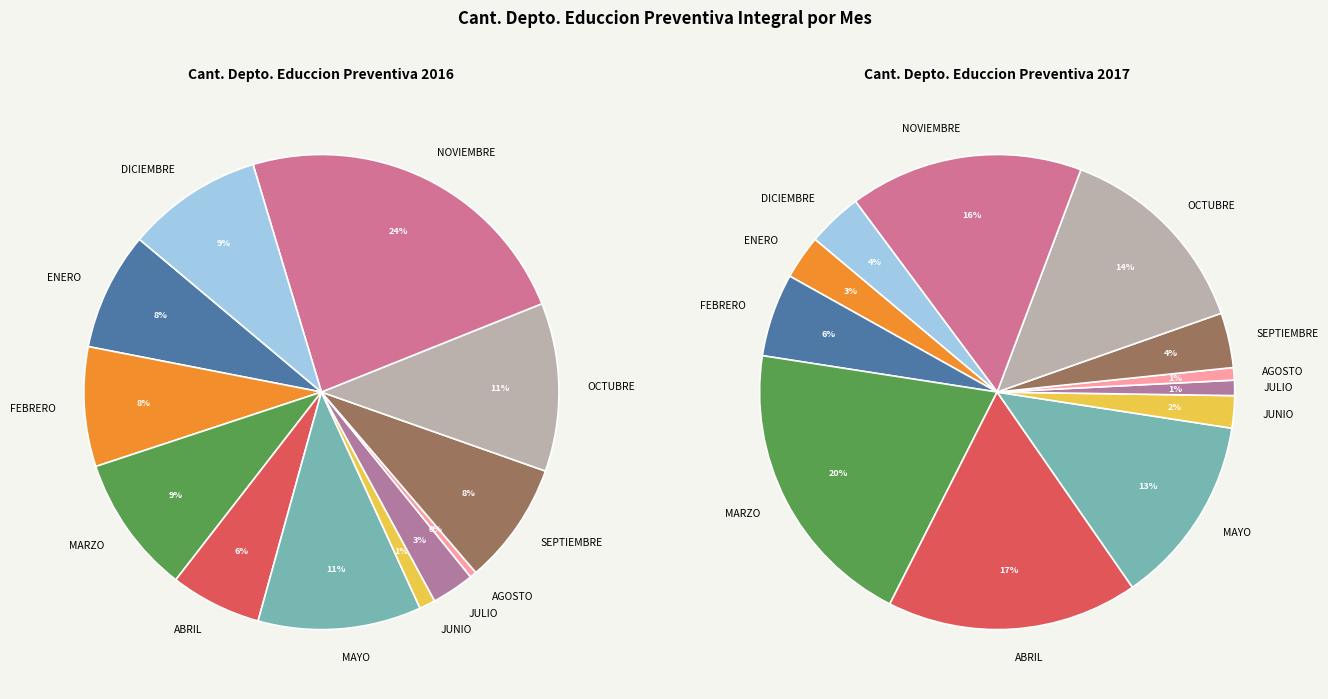

Which category has the biggest portion of the pie?

NOVIEMBRE